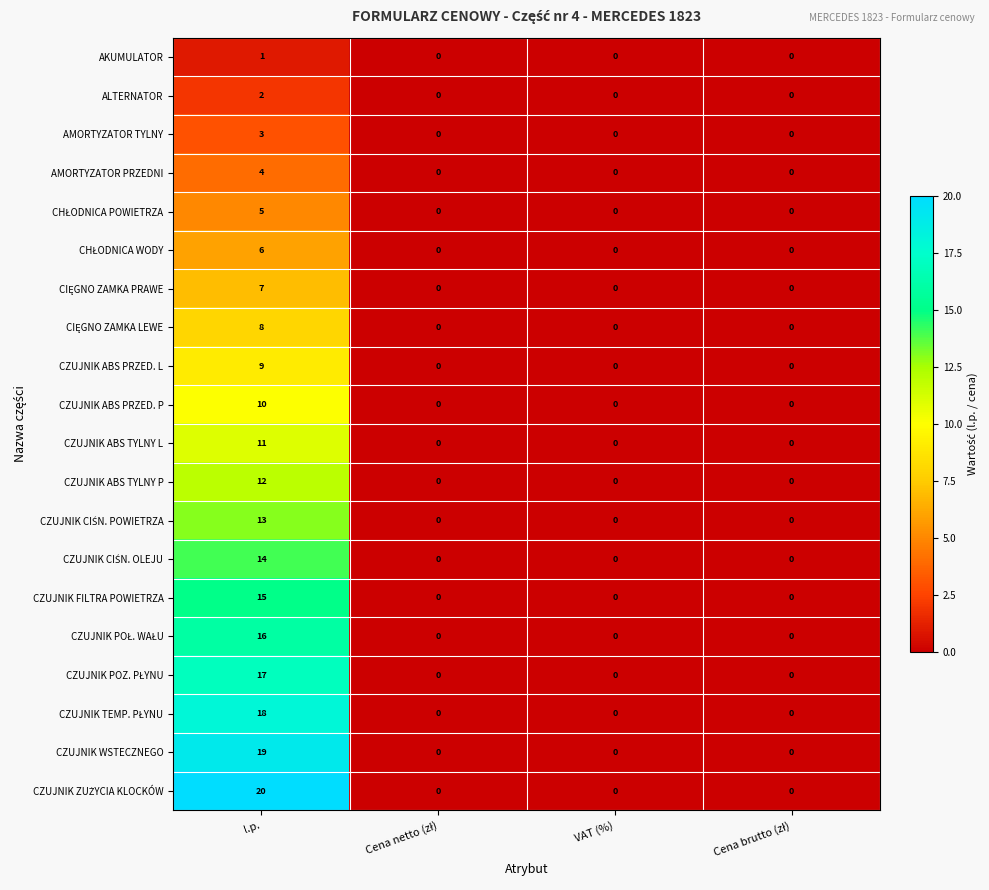

What is the maximum value shown in the chart?

20